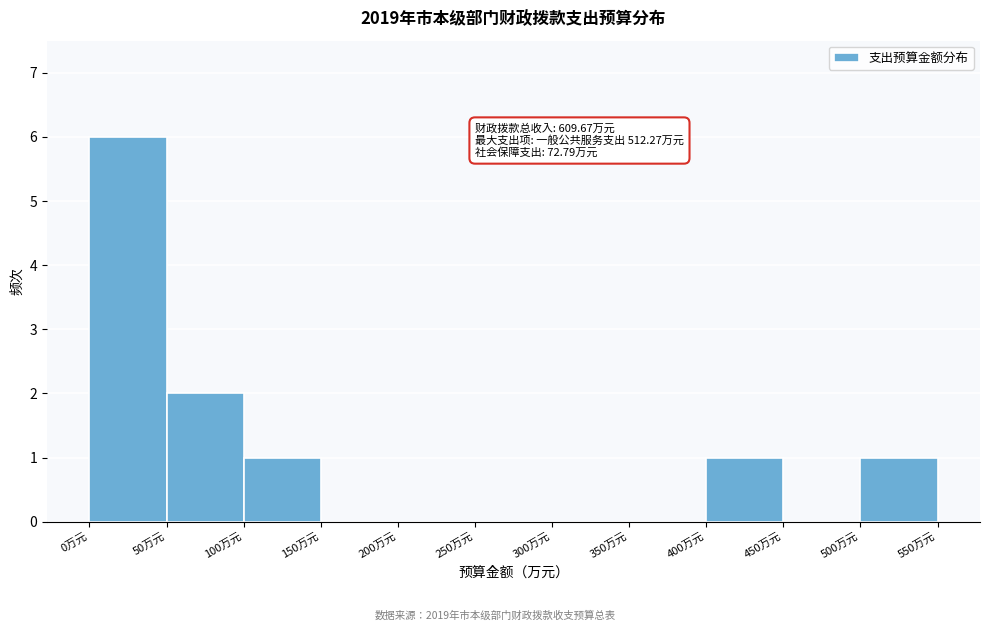

Which range on the x-axis has the tallest bar?

0 to 50